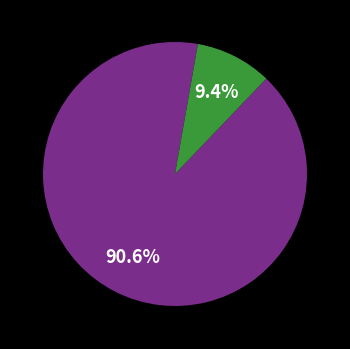

Is there any slice that represents more than half of the pie?

Yes